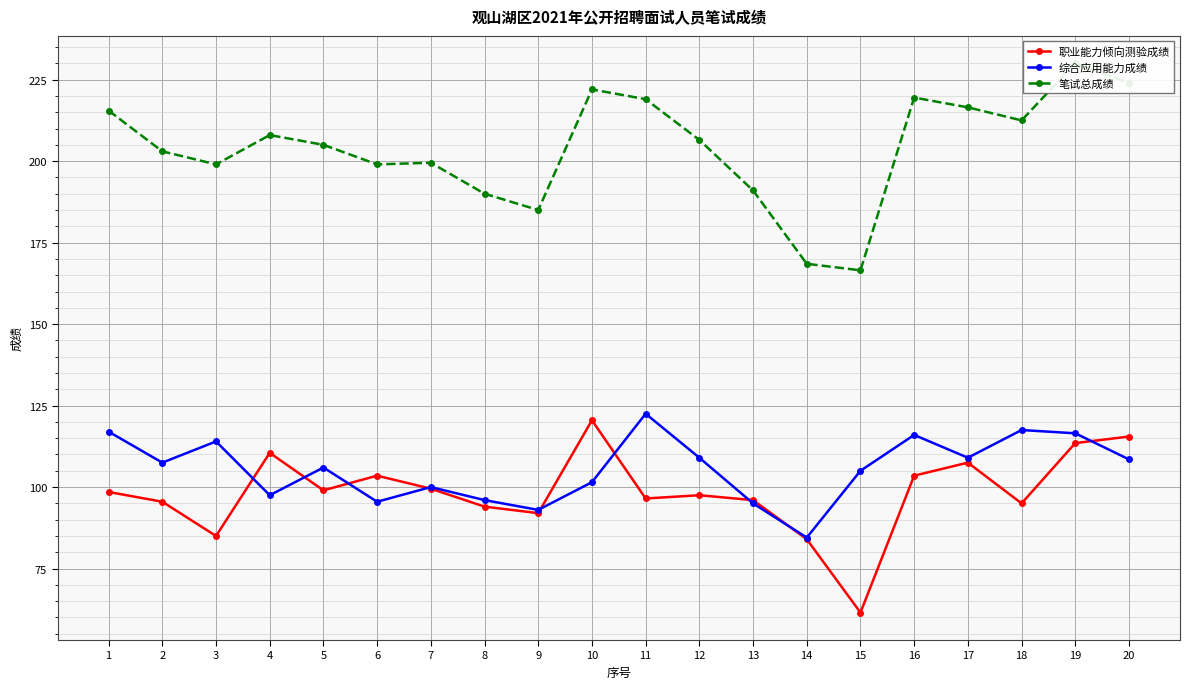

How many values in the 职业能力倾向测验成绩 series are below 98?

10